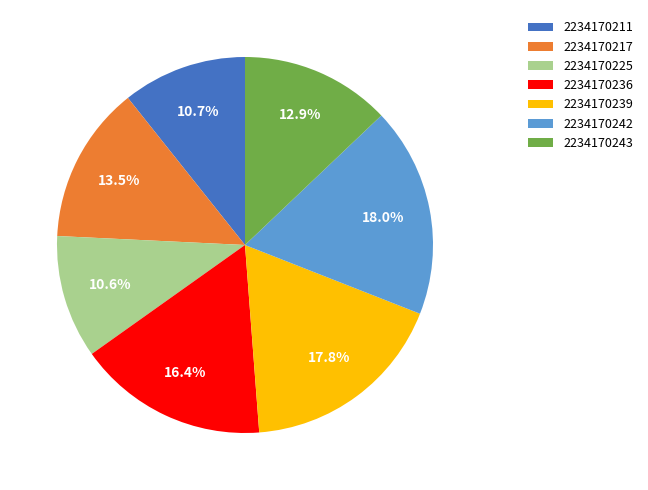

What portion of the pie excludes 2234170211?

89.3%